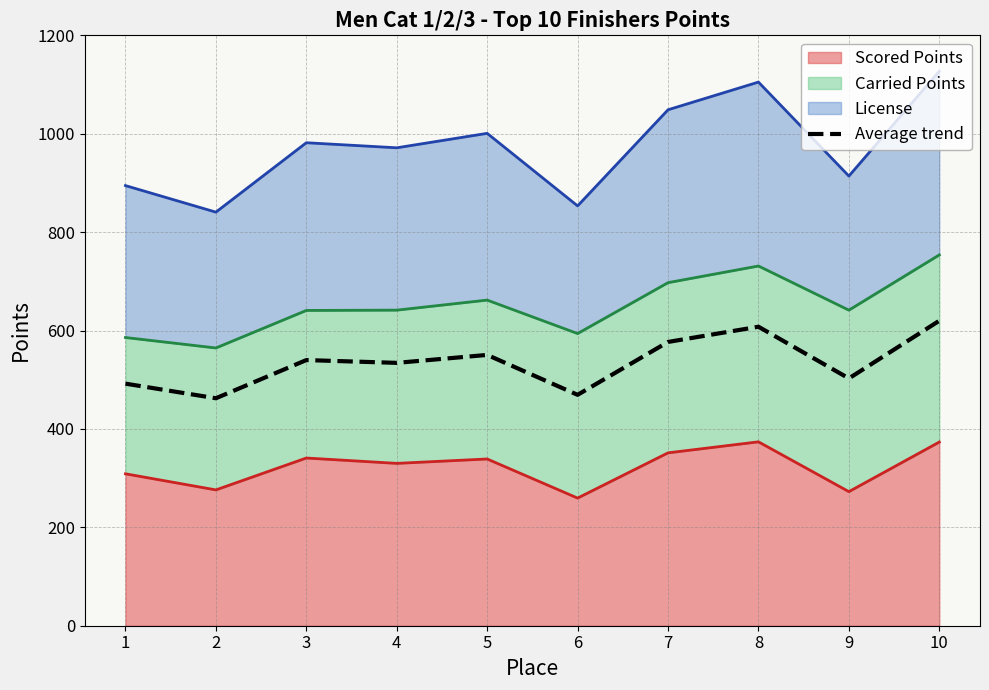

How many interior local peaks (higher than both neighbors) does the data have?

3